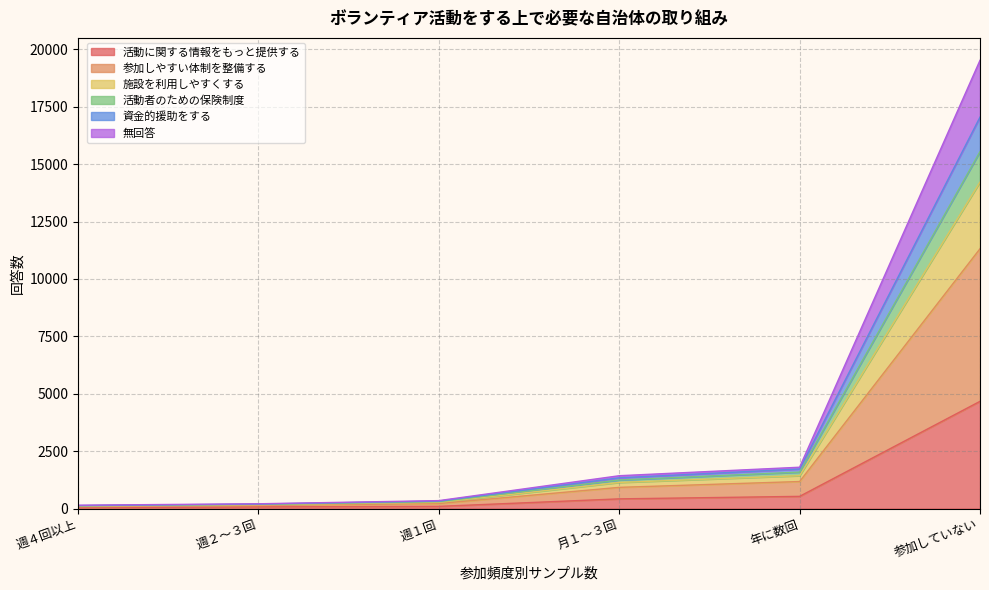

At which label does 活動に関する情報をもっと提供する reach its peak?

参加していない